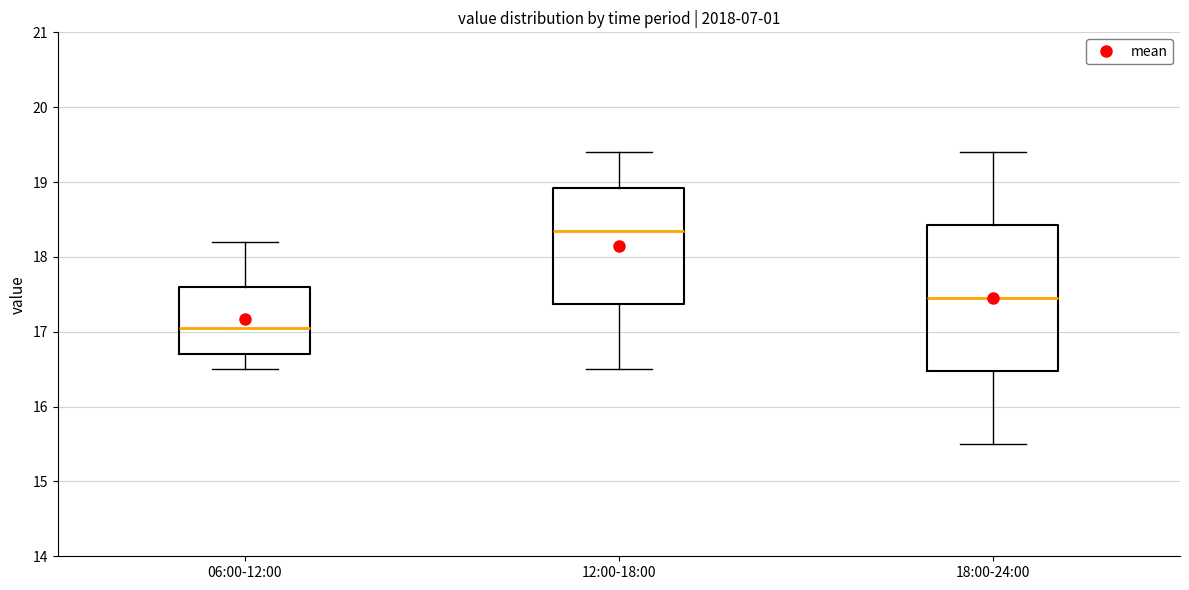

Which box has the lowest median line?

06:00-12:00